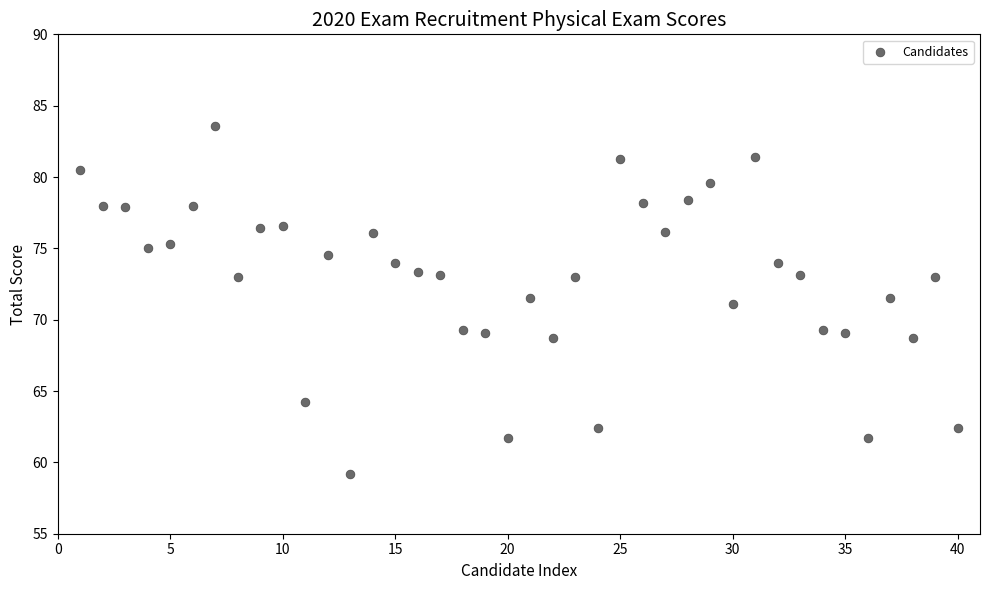

What is the range of X values (max minus min)?

39.0